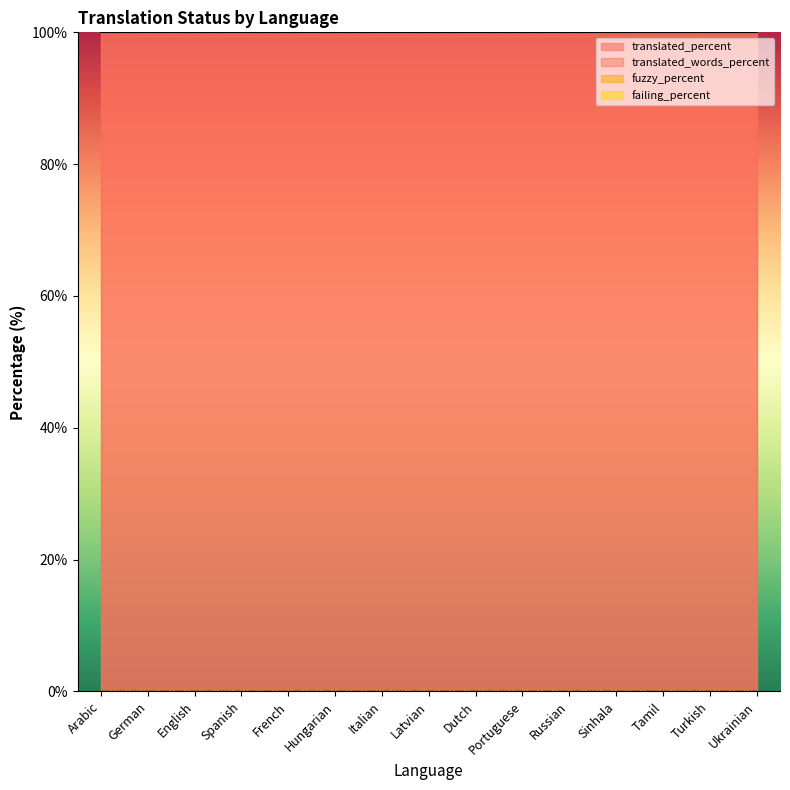

True or false: fuzzy_percent and translated_percent intersect in this chart.

False